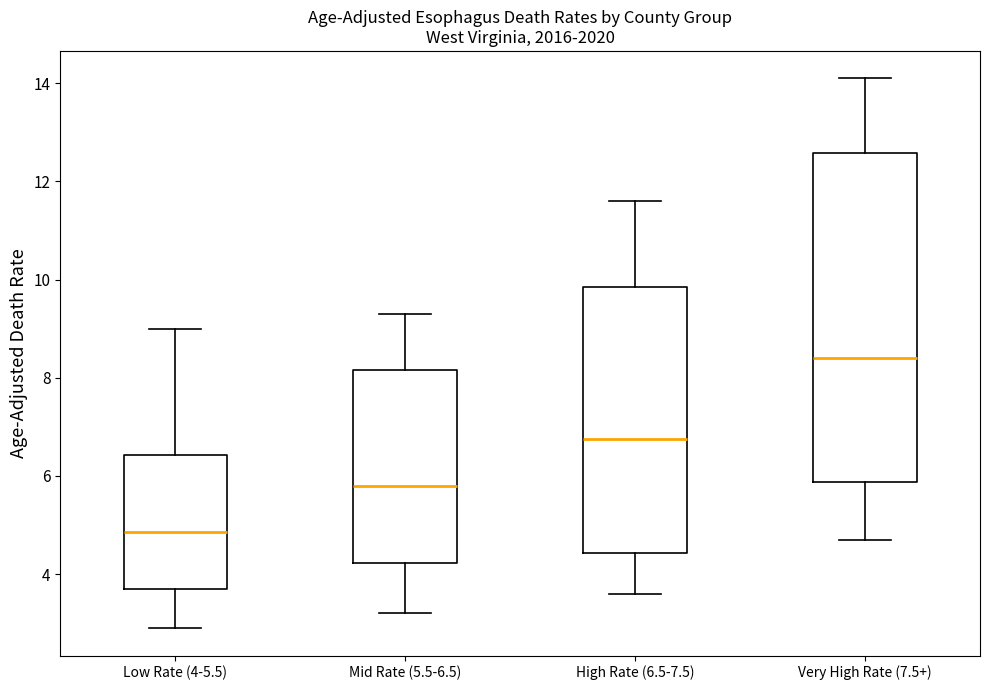

Comparing the boxes themselves (not the whiskers), which one is the tallest?

Very High Rate (7.5+)